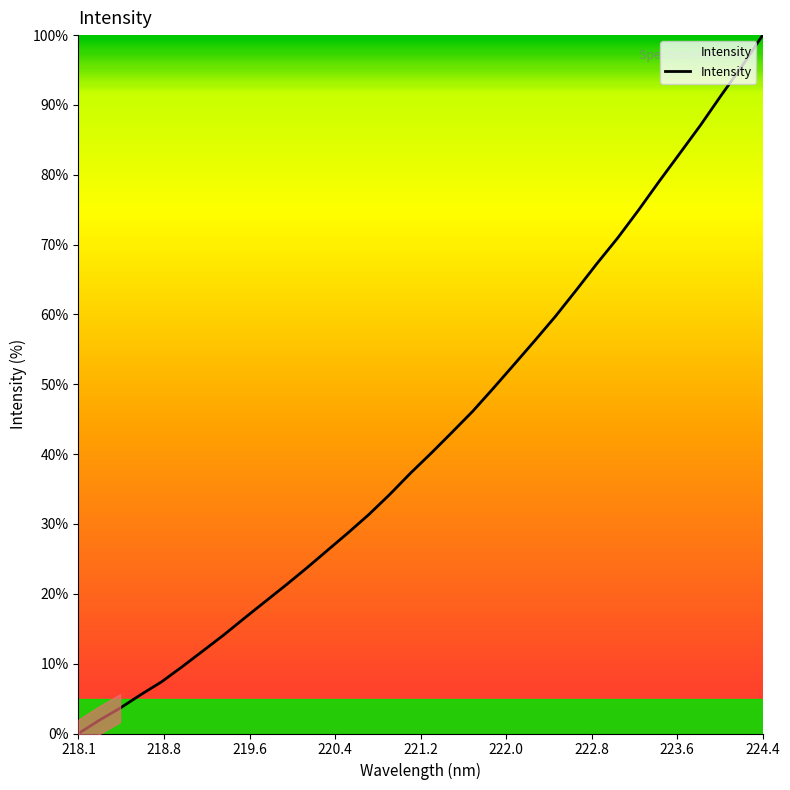

How many data points are less than 40?

17